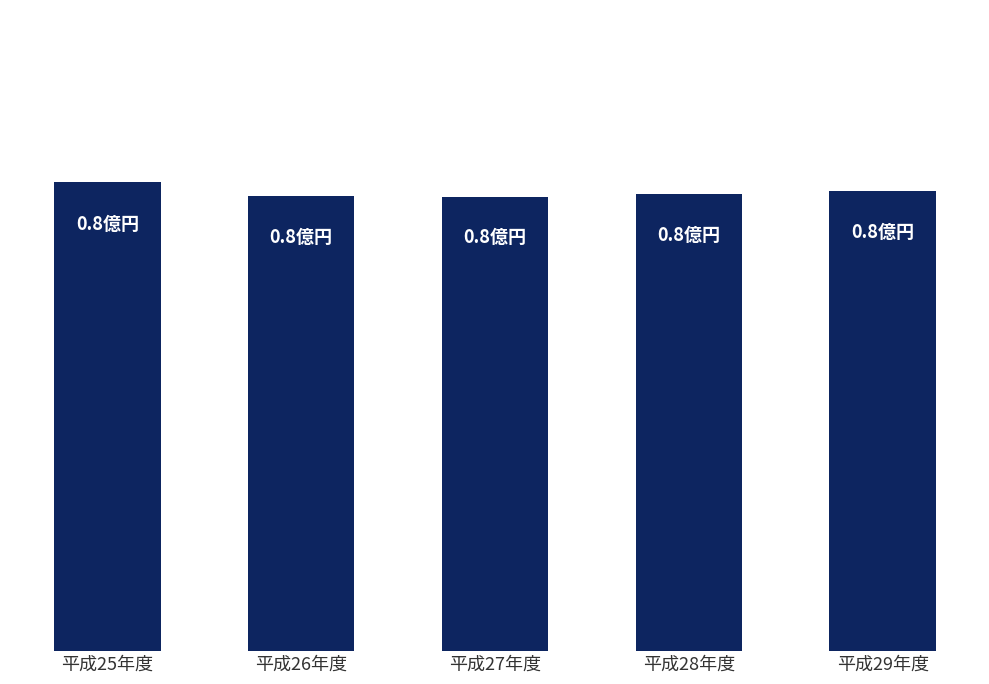

List the labels in order of value, smallest first.

平成27年度, 平成26年度, 平成28年度, 平成29年度, 平成25年度